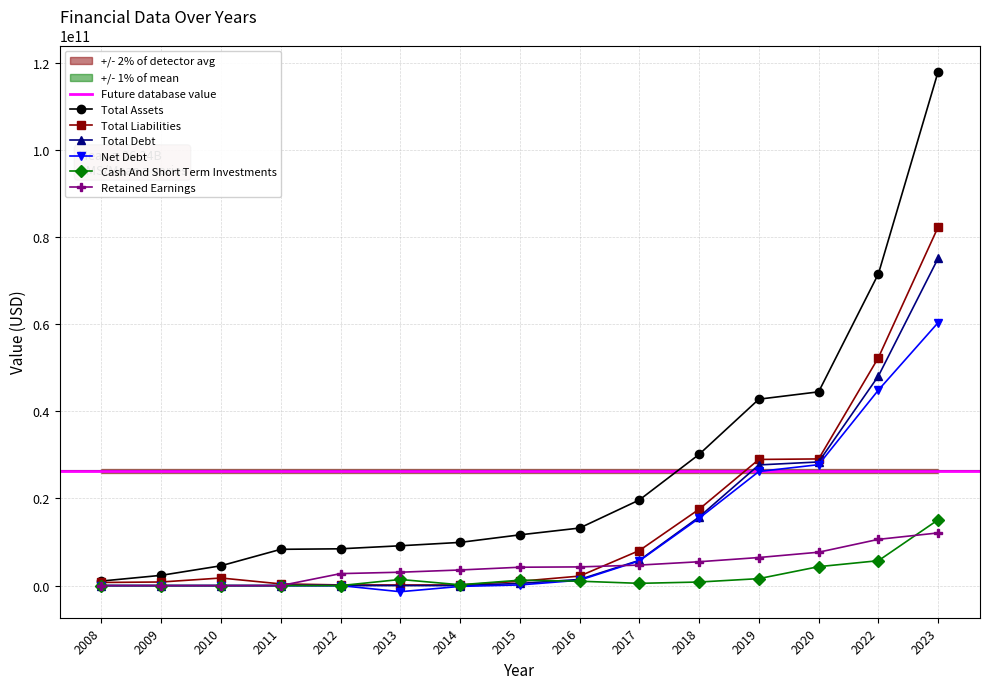

Between 2016 and 2022, which is larger?

2022